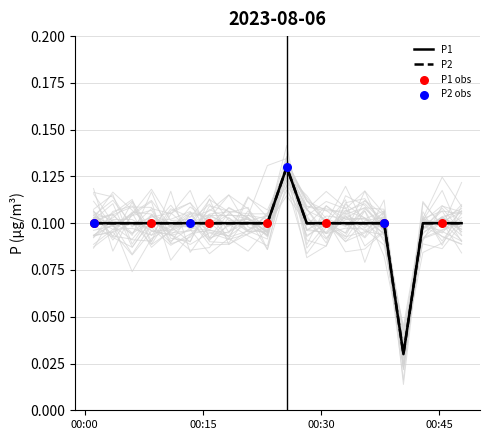

What are all the series names shown in the legend?

P1, P2